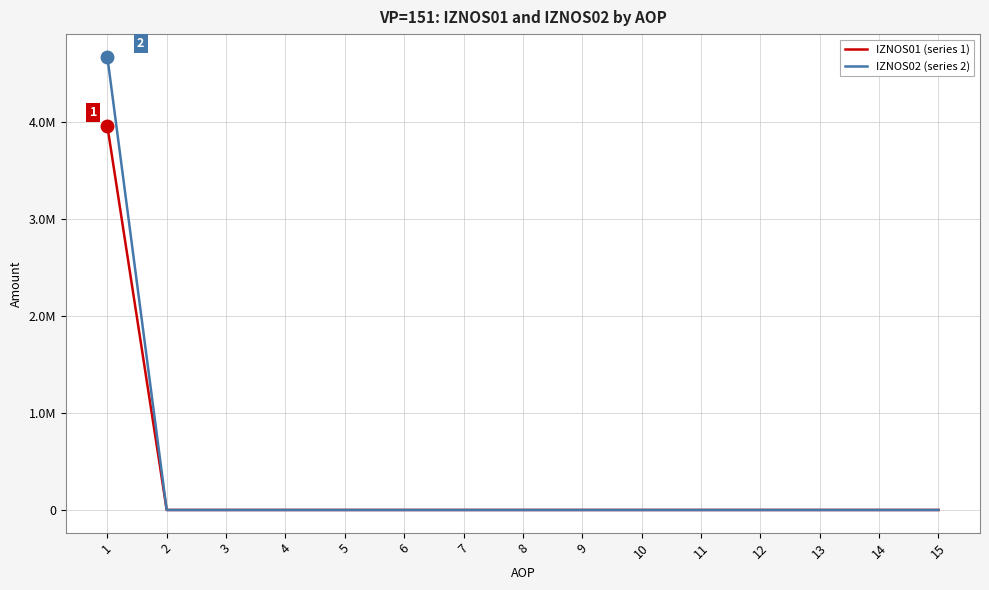

What are all the series names shown in the legend?

IZNOS01 (series 1), IZNOS02 (series 2)